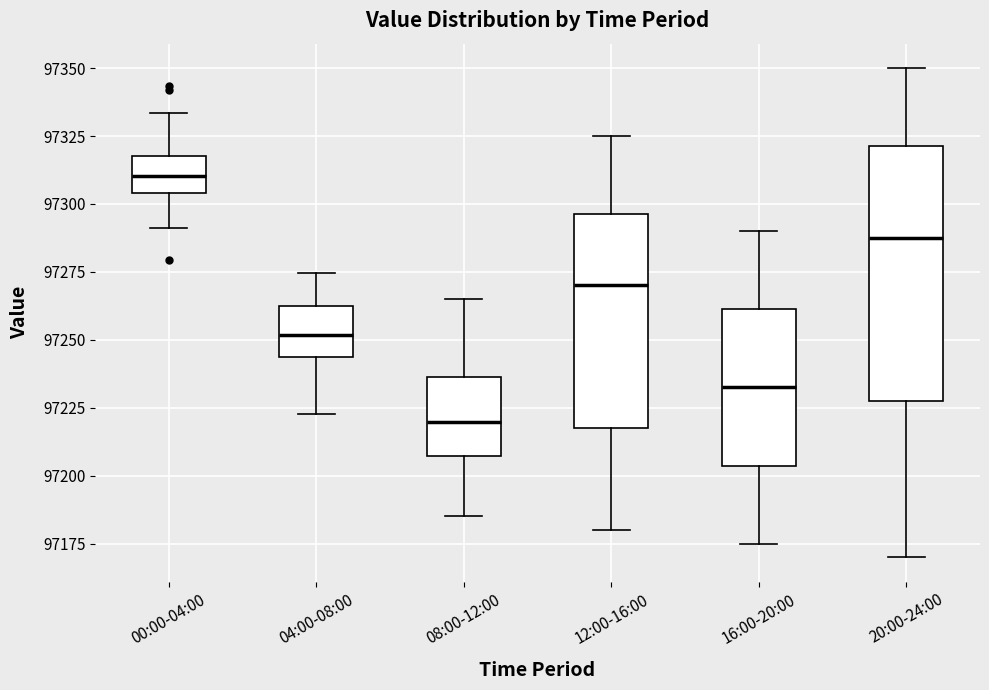

Reading left to right, transcribe this box plot: for each box, give where its median line is, the range the box spans, and where its two whiskers end, as read against the y-axis. The values are not printed on the chart, so give them approximately, as read against the axis.

00:00-04:00: median 97310, box 97305 to 97320, whiskers 97290 to 97335
04:00-08:00: median 97250, box 97245 to 97260, whiskers 97225 to 97275
08:00-12:00: median 97220, box 97205 to 97235, whiskers 97185 to 97265
12:00-16:00: median 97270, box 97220 to 97295, whiskers 97180 to 97325
16:00-20:00: median 97235, box 97205 to 97260, whiskers 97175 to 97290
20:00-24:00: median 97290, box 97230 to 97320, whiskers 97170 to 97350